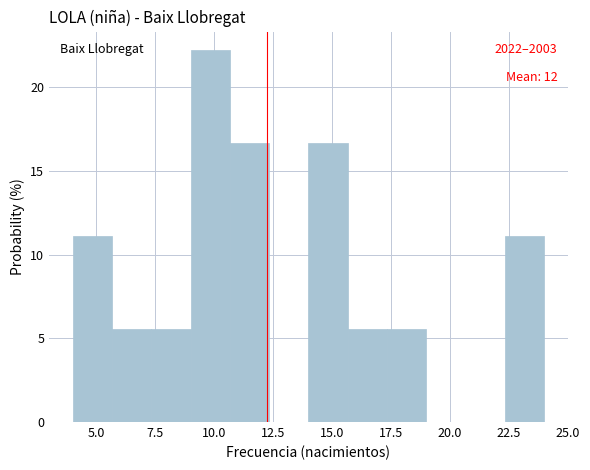

Around what value on the x-axis is the tallest bar? Give the approximate position of its centre, as read against the axis.

10.0